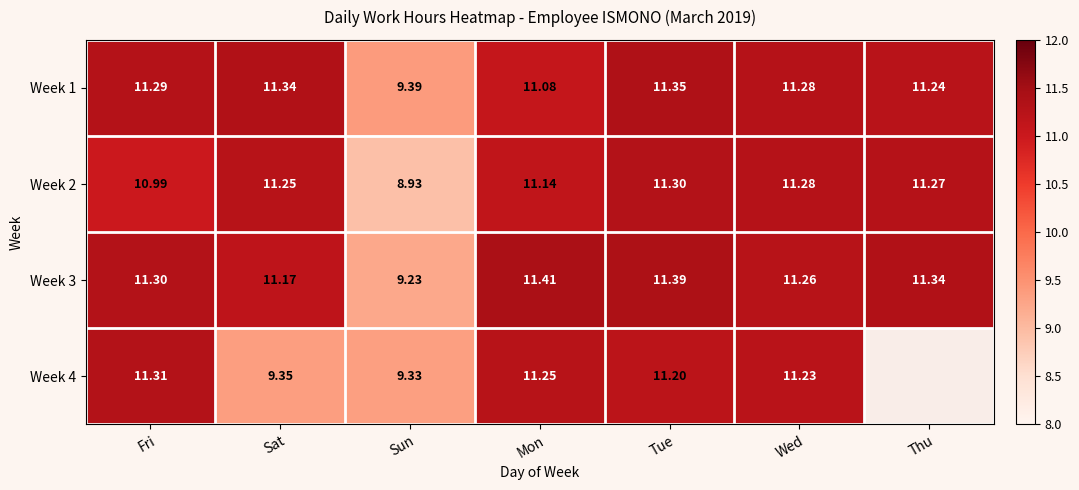

The value of Week 4 at Sat is 9.3. True or false?

True